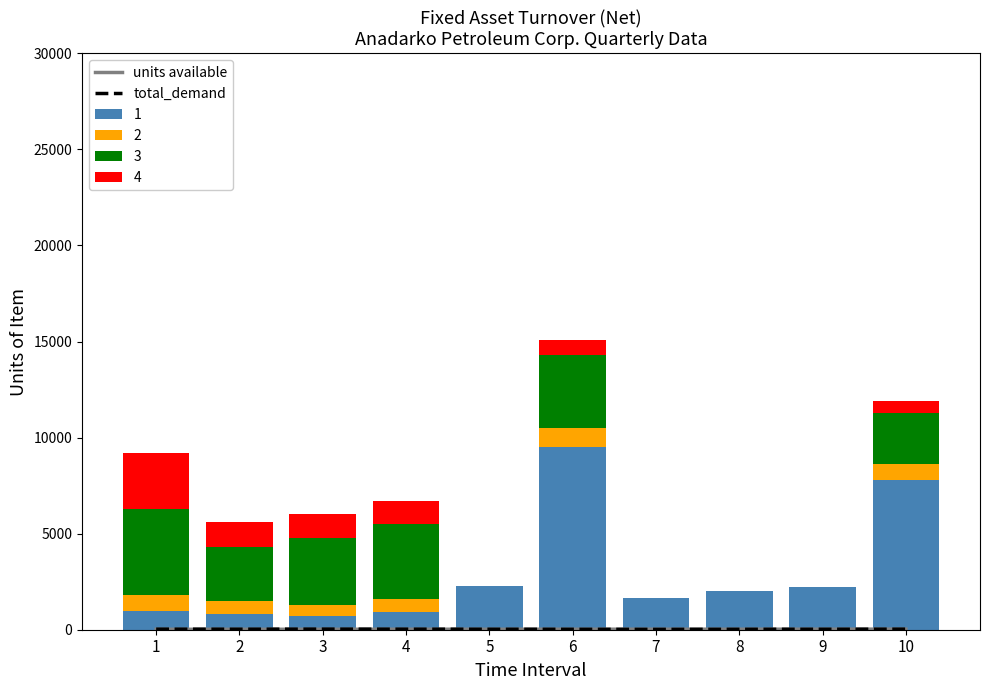

At which label does units available reach its minimum?

1